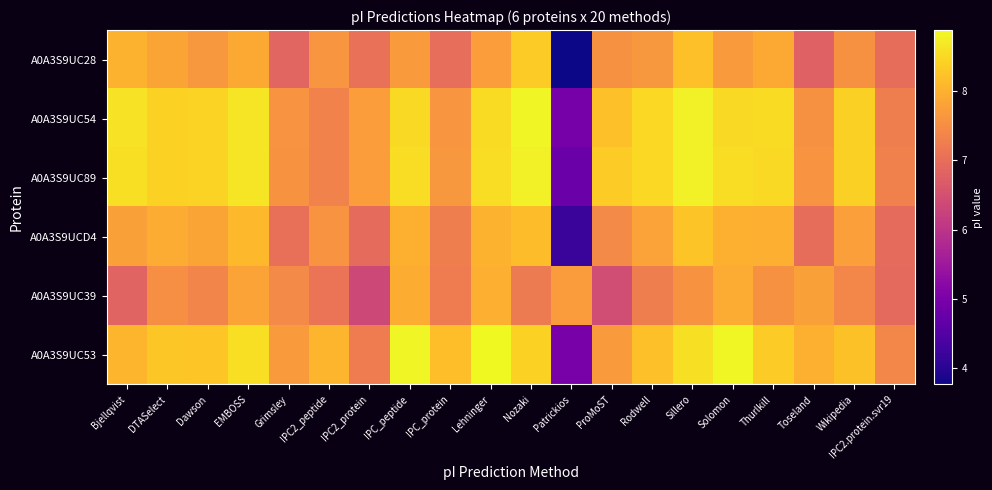

Count the number of categories in the chart.

20